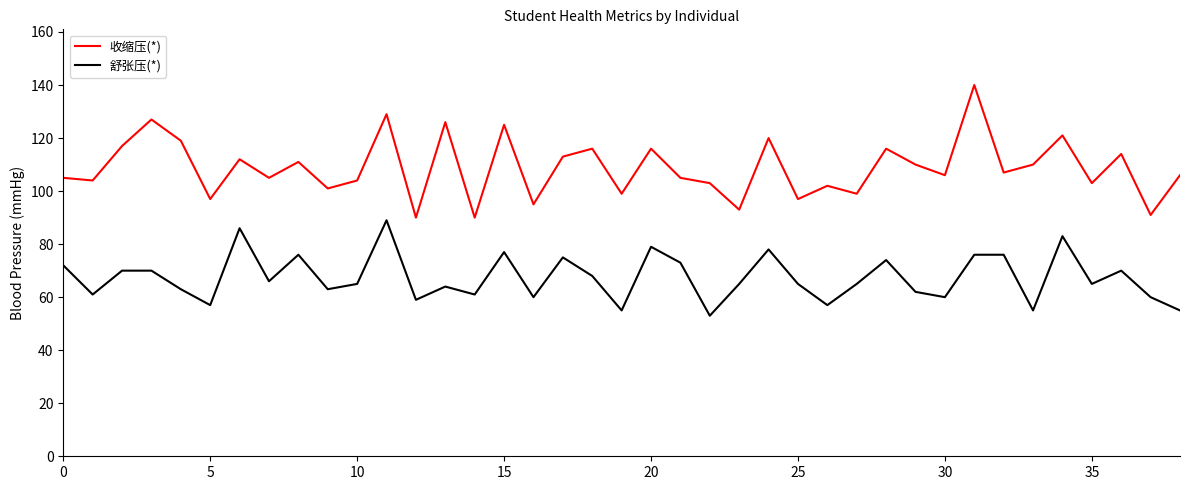

What is the minimum value shown in the chart?

53